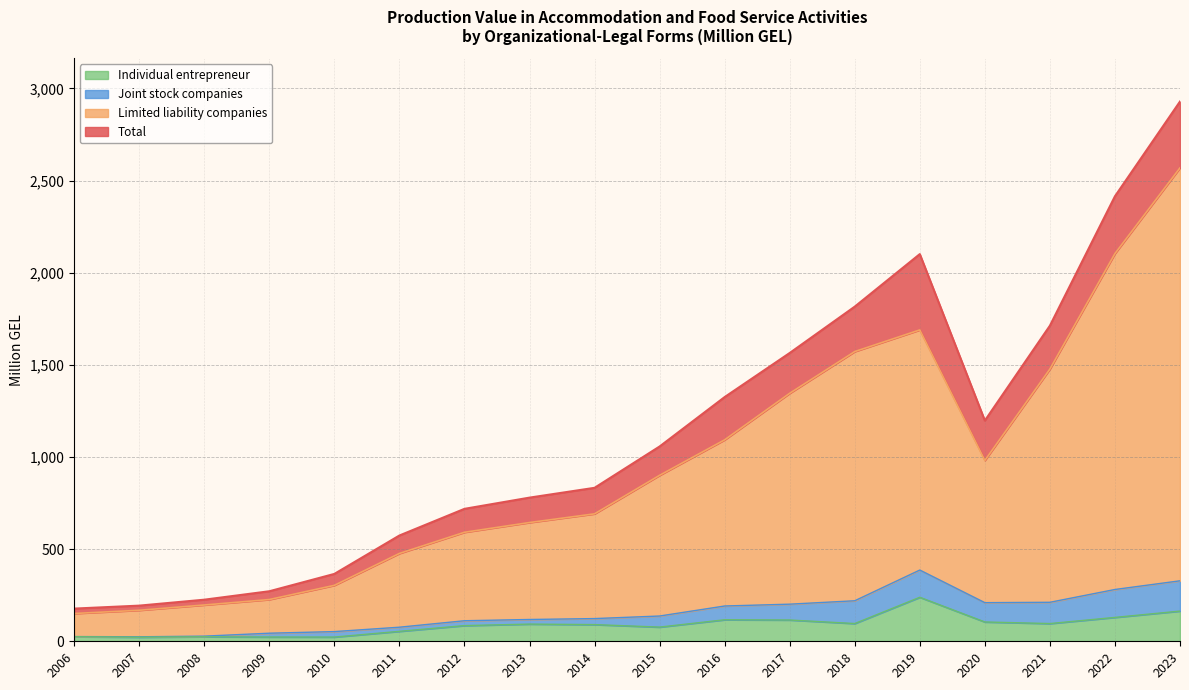

Is the value of Individual entrepreneur at 2016 greater than the value of Total at 2016?

No